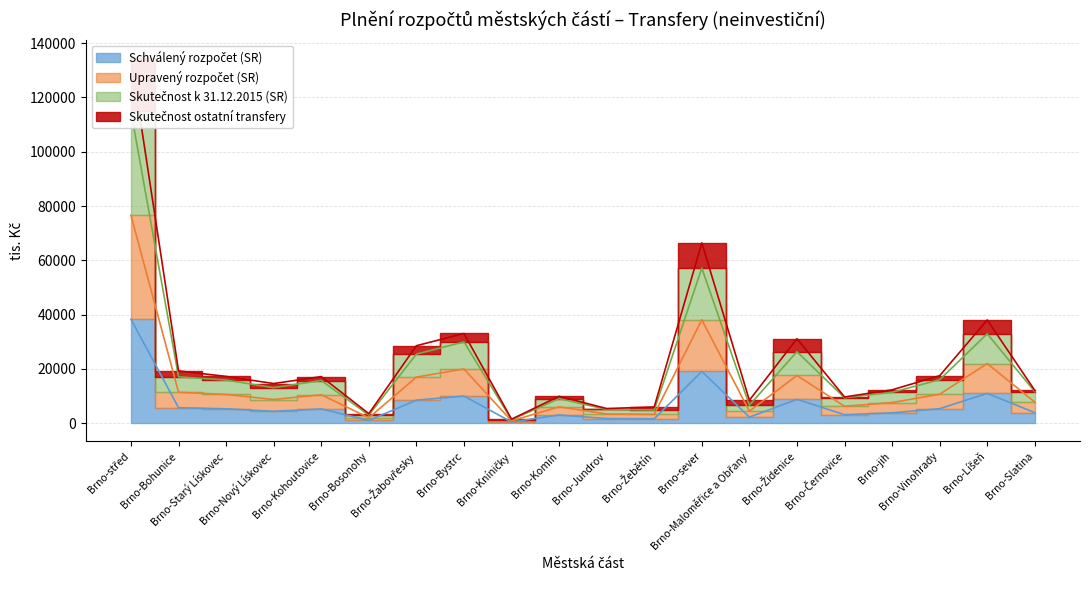

Is it true that Skutečnost k 31.12.2015 (SR) equals 27625 at Brno-Starý Lískovec?

False